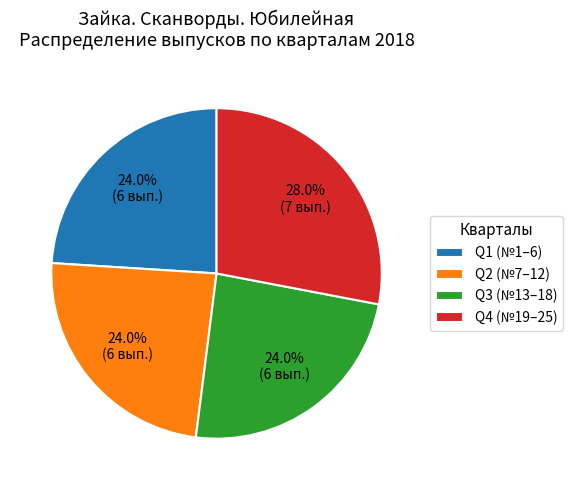

How many slices are in this pie chart?

4